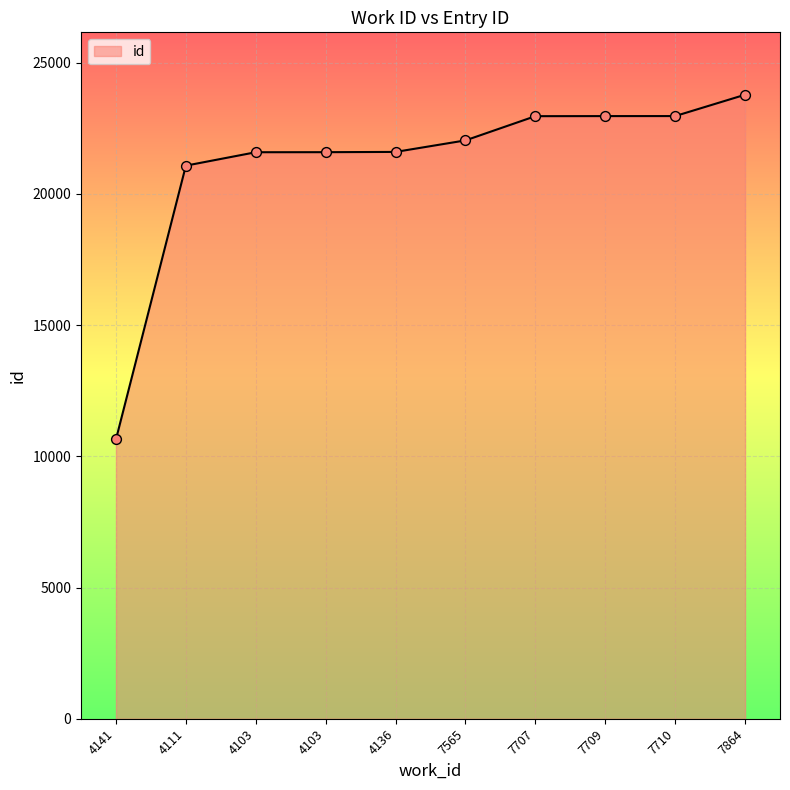

What is the ratio of the value at 4103 to the value at 7709?

0.9